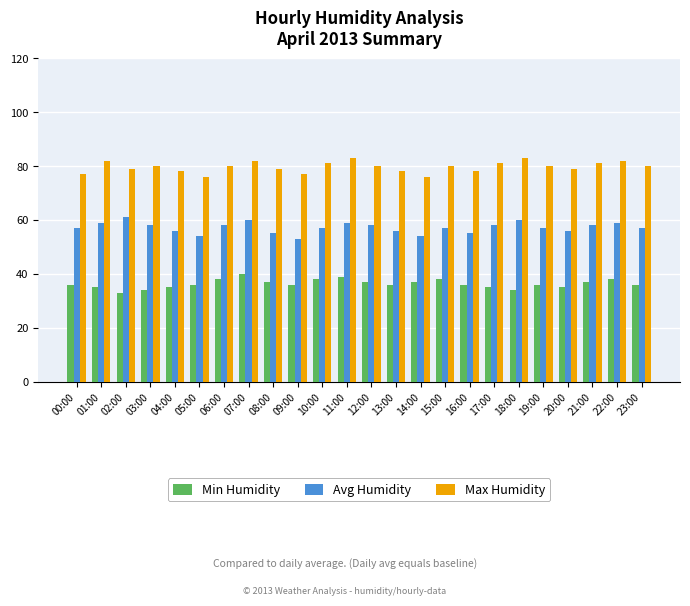

Is the value of Avg Humidity at 13:00 greater than the value of Min Humidity at 09:00?

Yes